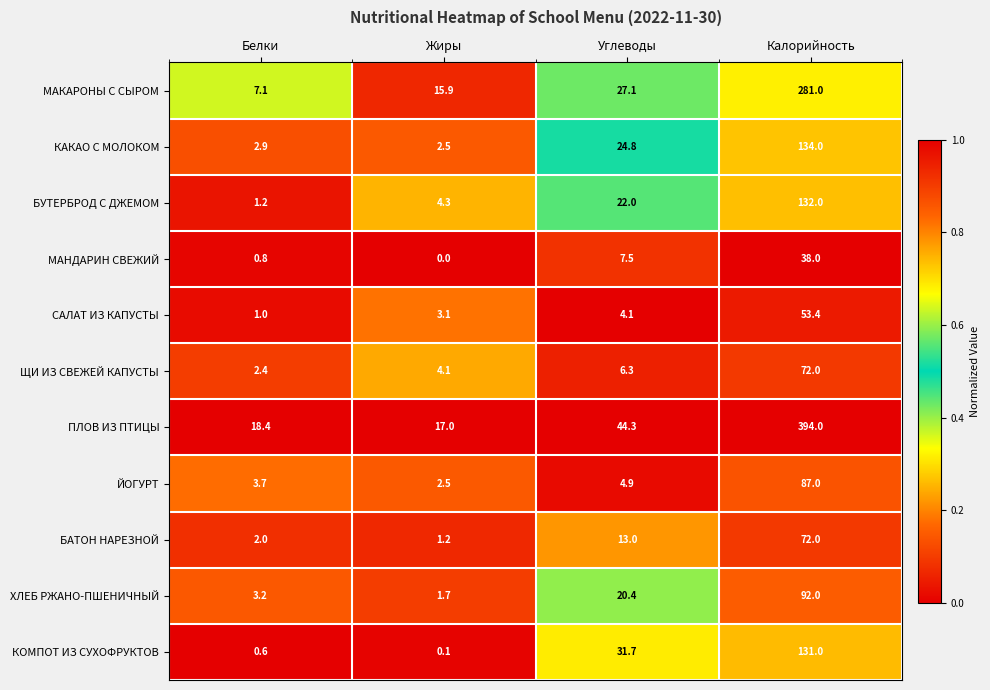

Which series has the largest total across all categories?

ПЛОВ ИЗ ПТИЦЫ